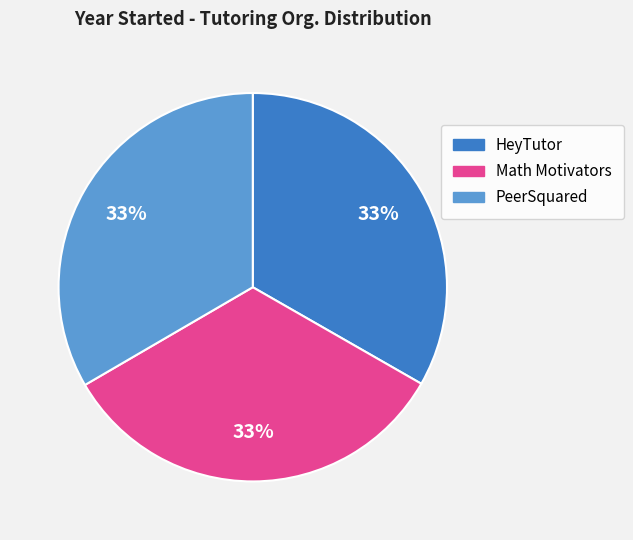

Approximately how many times larger is the value at PeerSquared compared to Math Motivators?

1.0